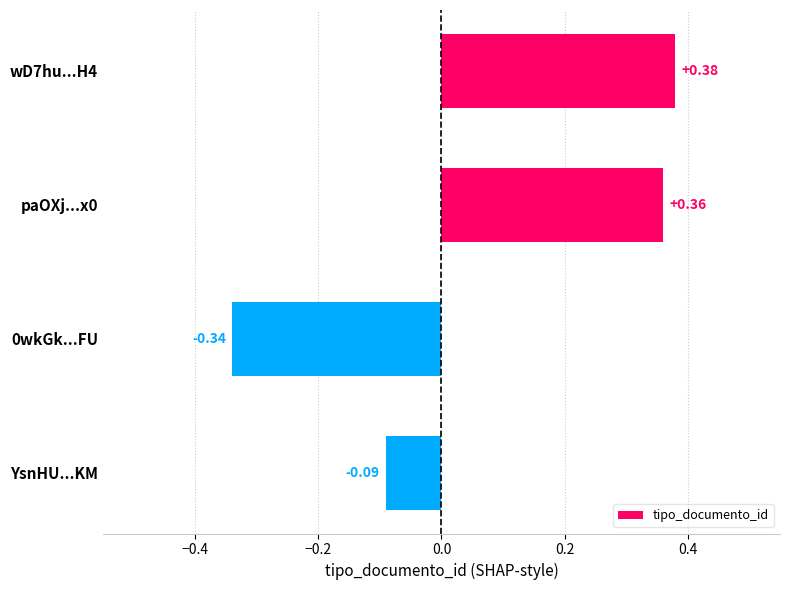

What is the difference between the maximum and minimum values?

0.7